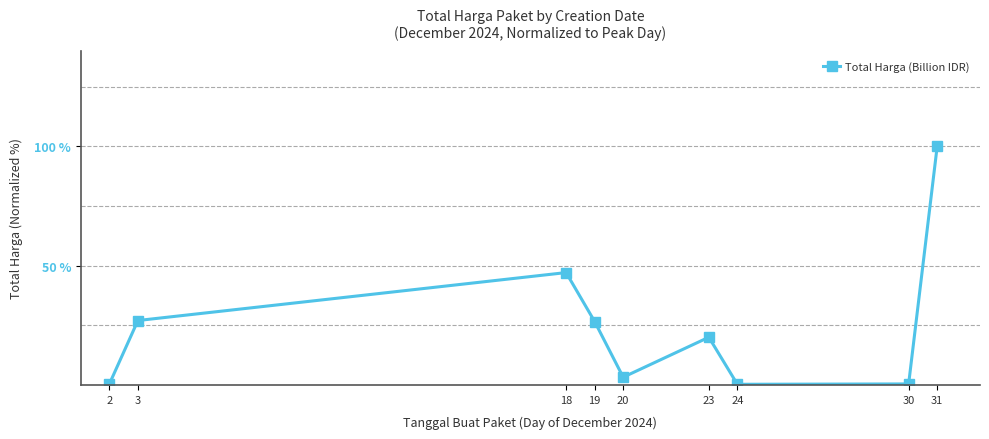

What is the greatest value displayed?

100.0